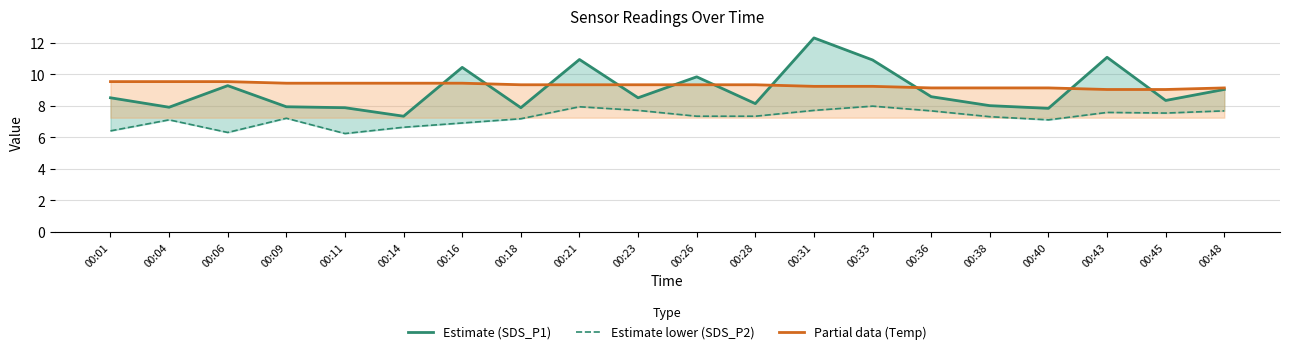

Does the chart have visible grid lines?

Yes